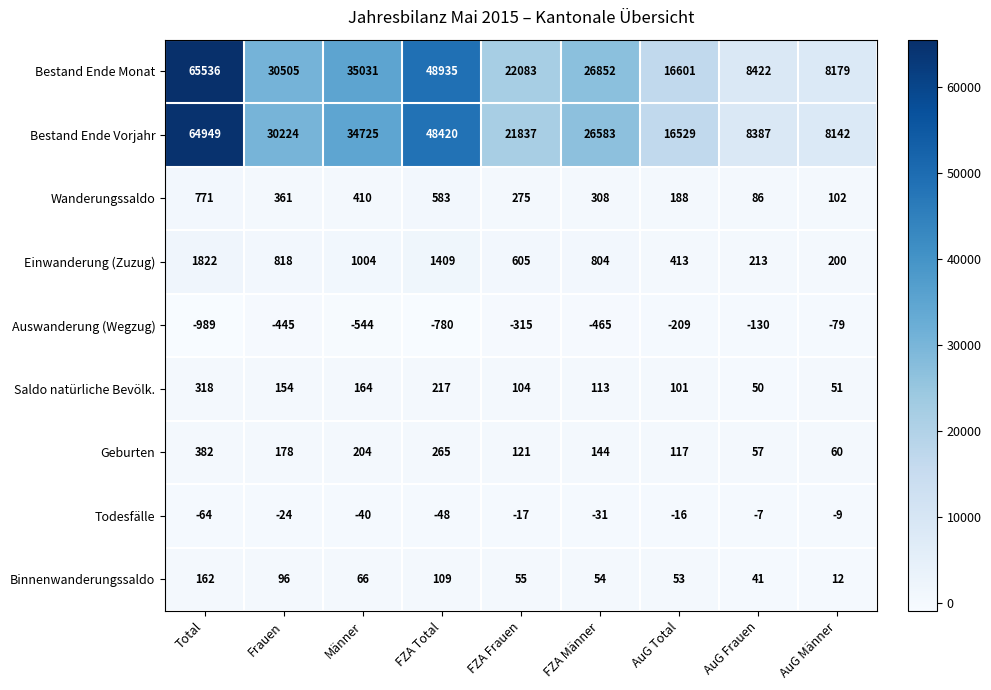

At which category is the sum across all series the highest?

Total